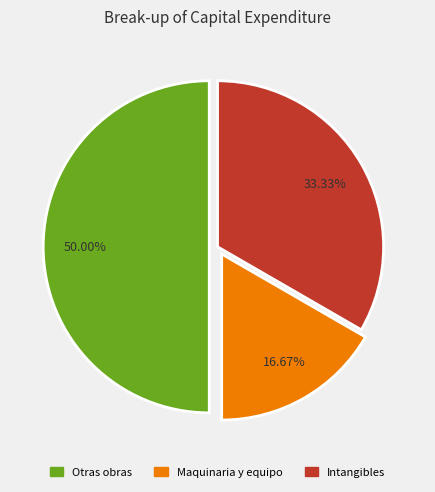

Is it true that Otras obras is 50% of the pie?

True